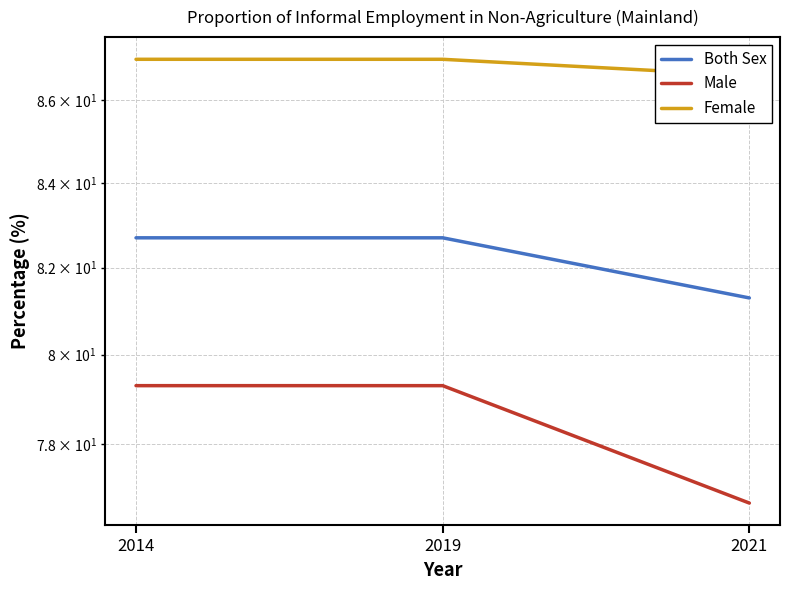

Rank the series by their average value, from lowest to highest.

Male, Both Sex, Female